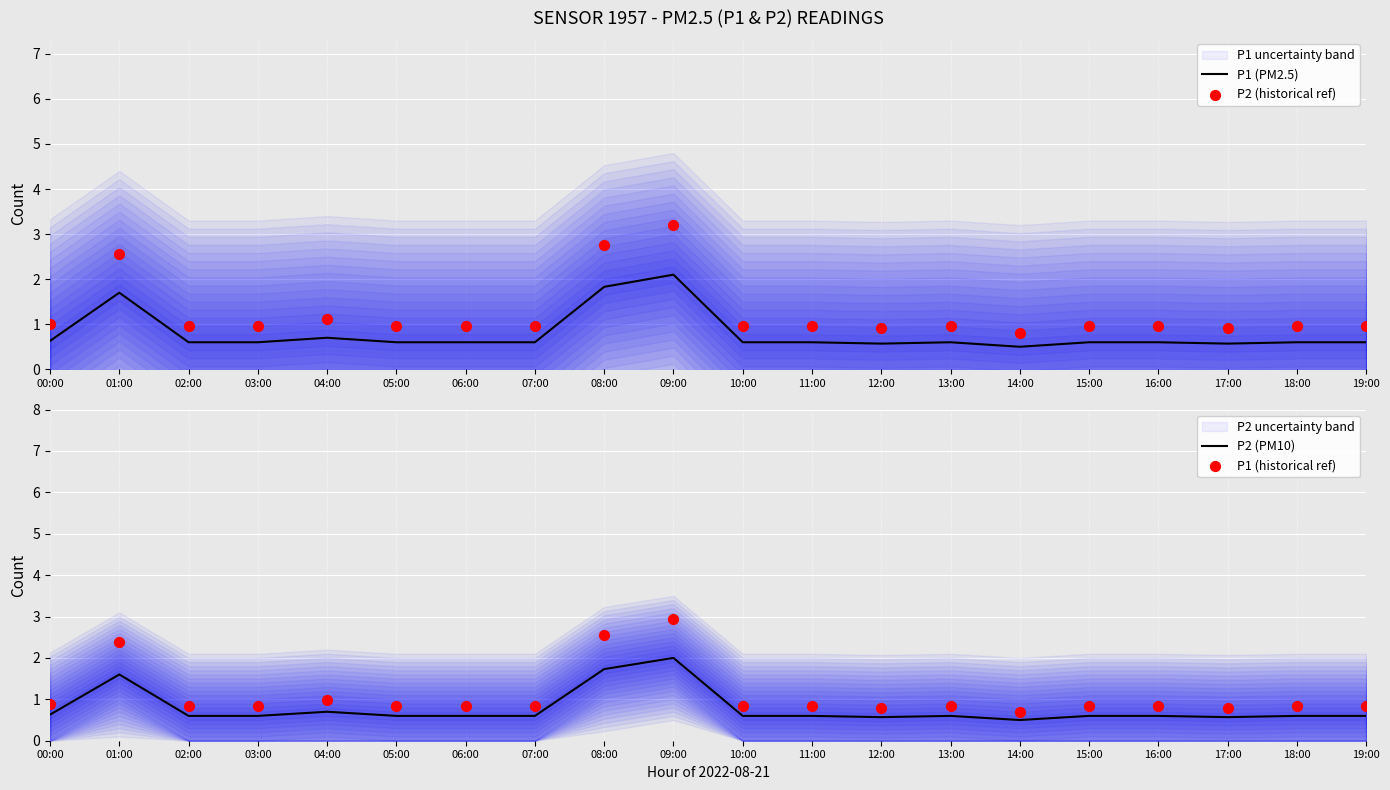

What is the total value across all series at 17:00?

2.8